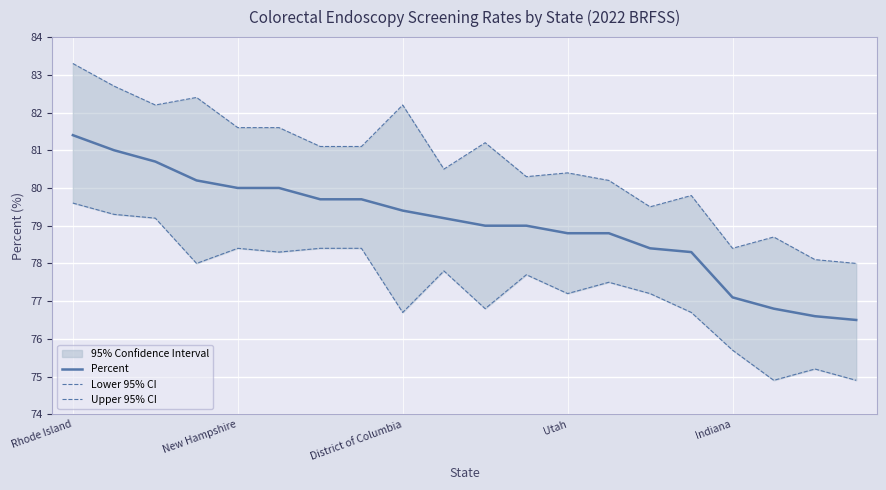

Rank the series at 18 from lowest to highest value.

Lower 95% CI, Percent, Upper 95% CI